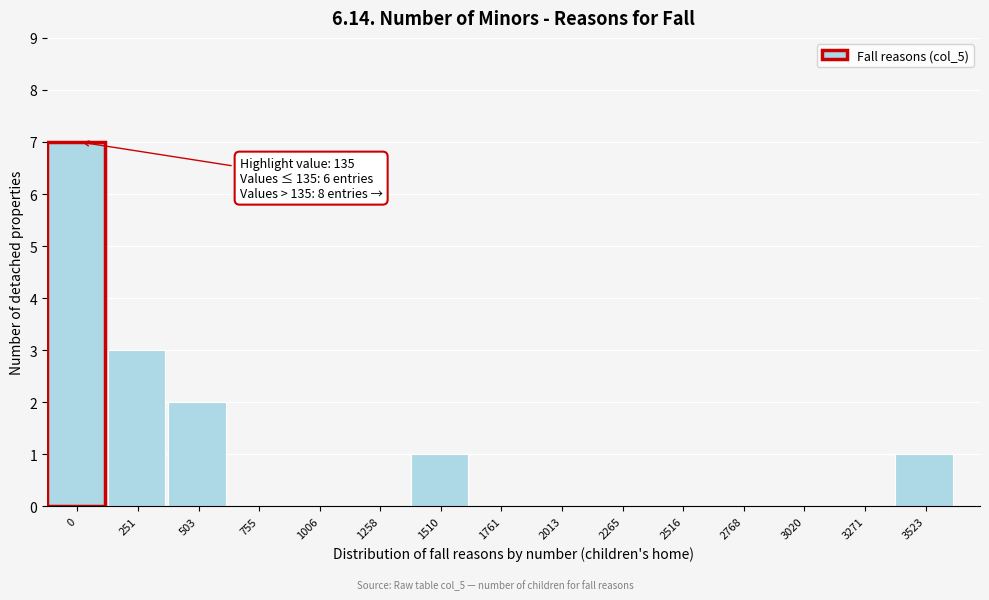

Reading left to right, list all the values displayed in this chart.

0=7	251=3	503=2	755=0	1006=0	1258=0	1510=1	1761=0	2013=0	2265=0	2516=0	2768=0	3020=0	3271=0	3523=1